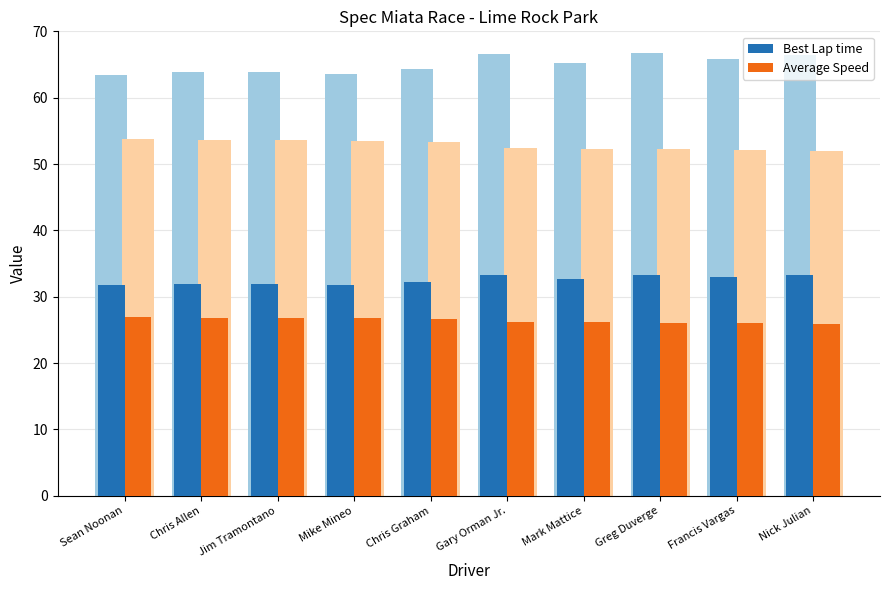

What is the minimum value shown in the chart?

26.0